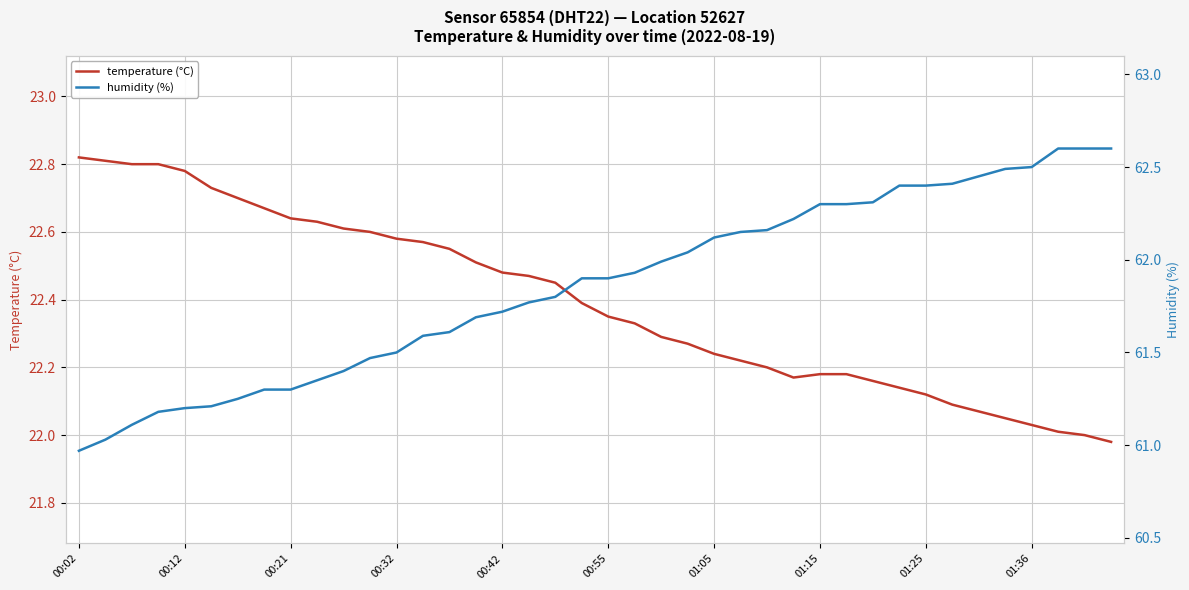

List the series in order of their overall mean, lowest first.

temperature (°C), humidity (%)